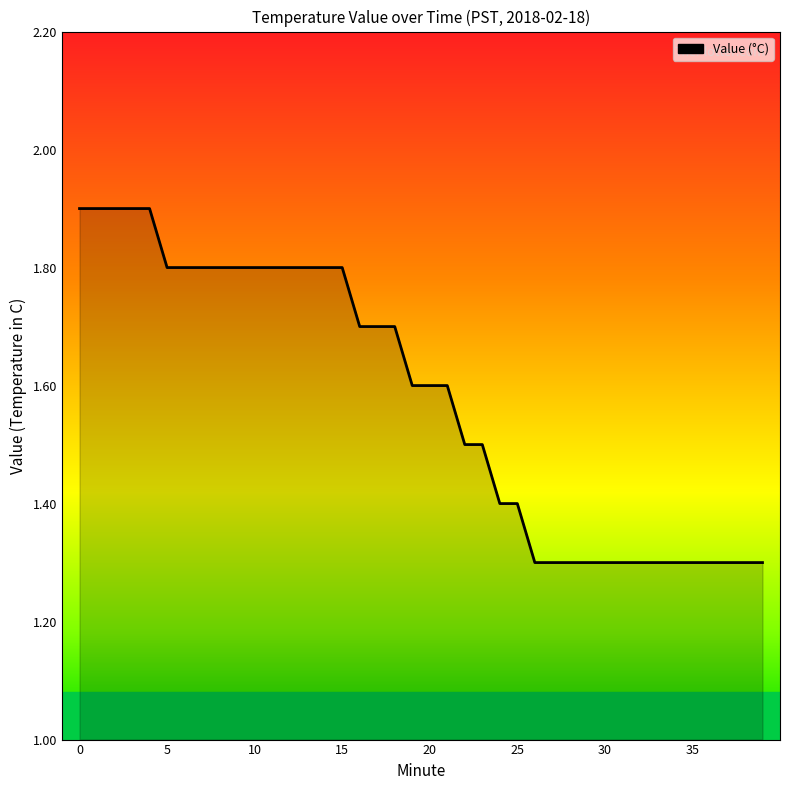

Reading left to right, transcribe all the data shown in this chart.

1.9	1.9	1.9	1.9	1.9	1.8	1.8	1.8	1.8	1.8	1.8	1.8	1.8	1.8	1.8	1.8	1.7	1.7	1.7	1.6	1.6	1.6	1.5	1.5	1.4	1.4	1.3	1.3	1.3	1.3	1.3	1.3	1.3	1.3	1.3	1.3	1.3	1.3	1.3	1.3